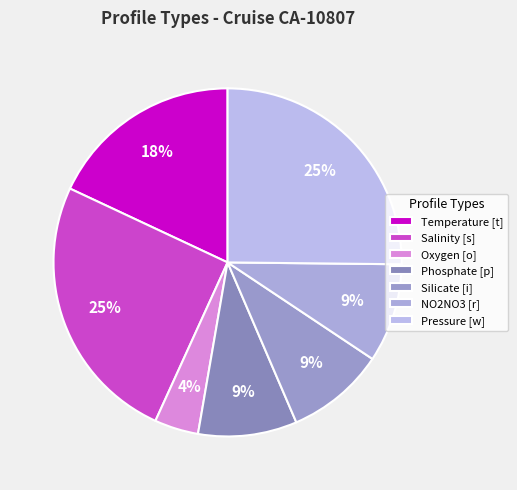

The Salinity [s] slice represents 31% of the pie. True or false?

False